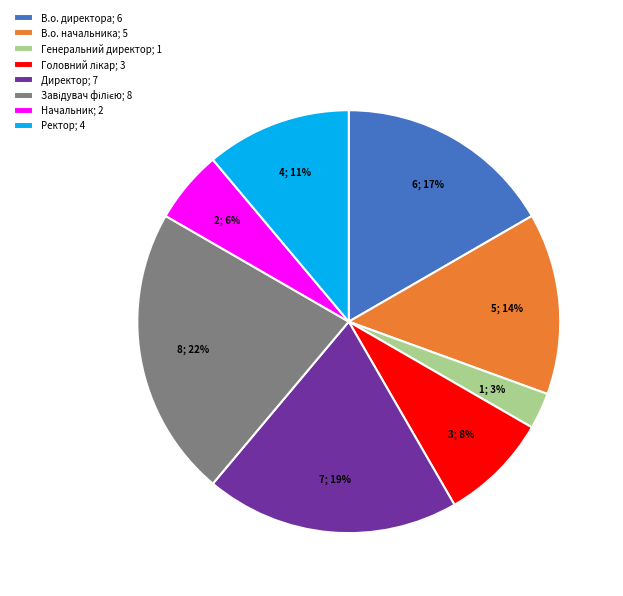

Approximately how many times larger is the value at Начальник; 2 compared to Директор; 7?

0.3